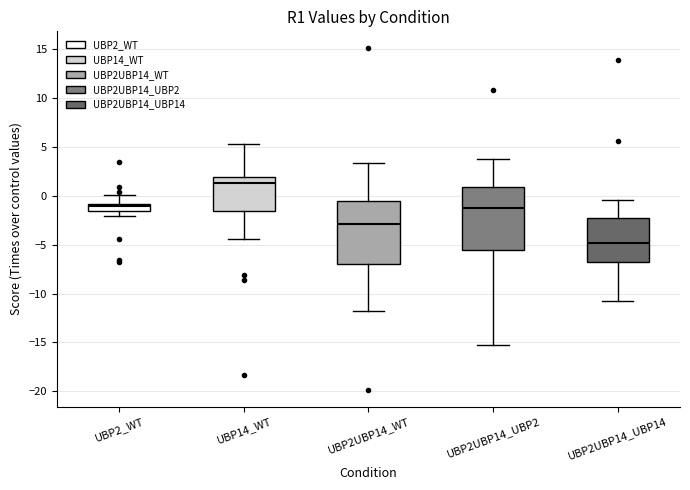

Which box's median line is the lowest?

UBP2UBP14_UBP14